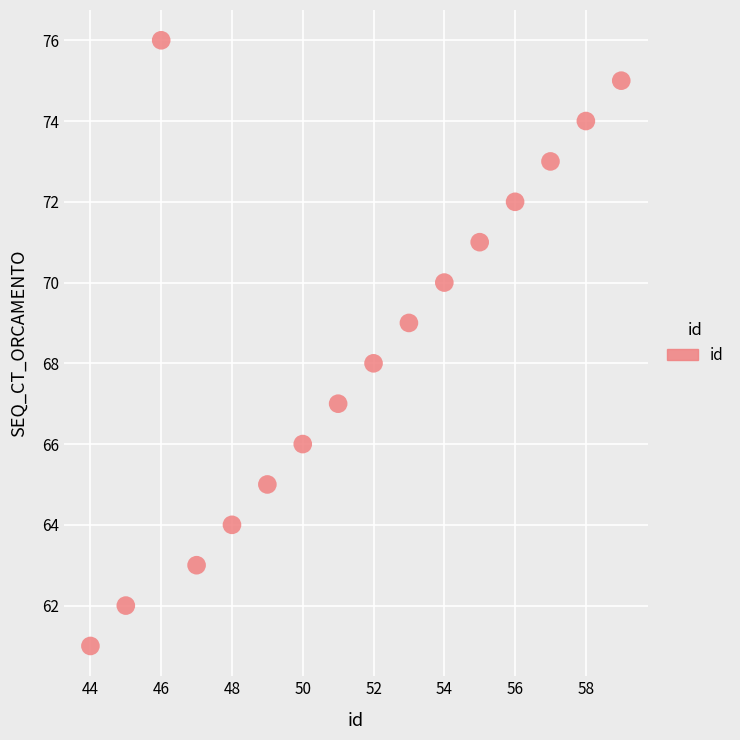

What is the range of X values (max minus min)?

15